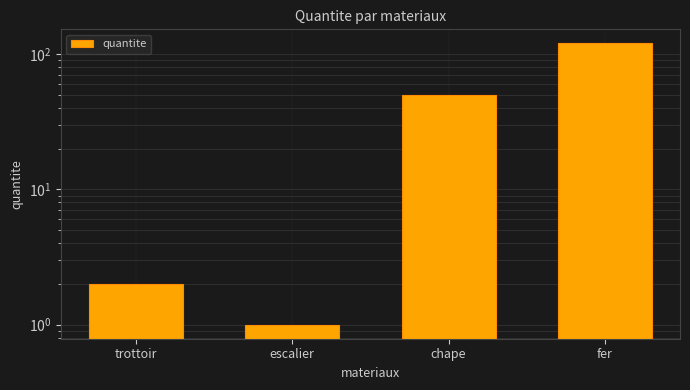

Rank the categories by value from highest to lowest.

fer, chape, trottoir, escalier